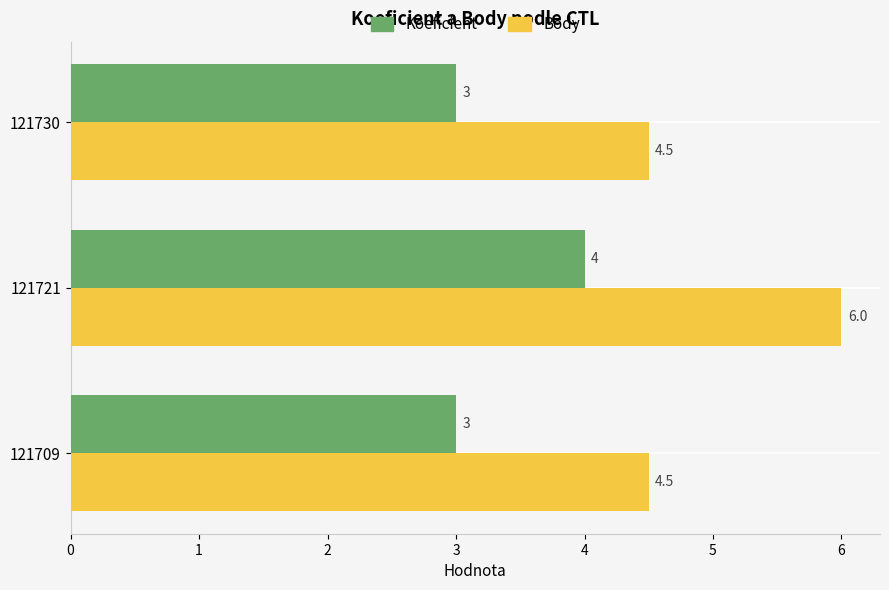

True or false: Body has a value of 6.0 at 121721.

True